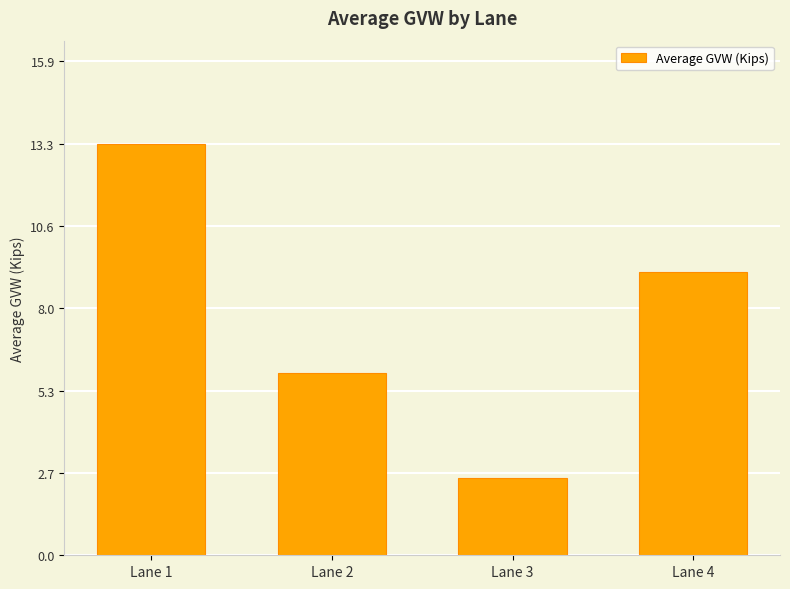

Does the chart contain stacked bars?

No